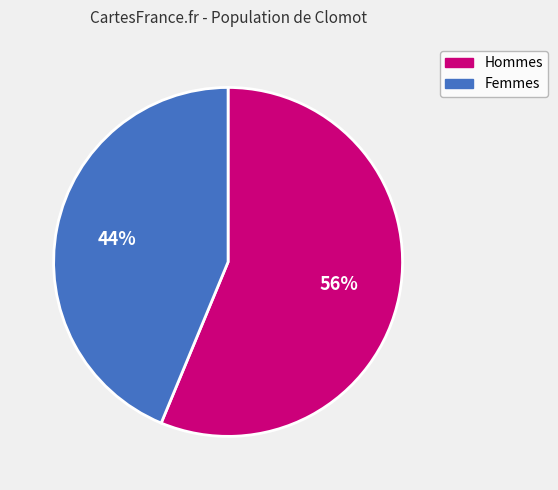

What is the ratio of the value at Femmes to the value at Hommes?

0.8